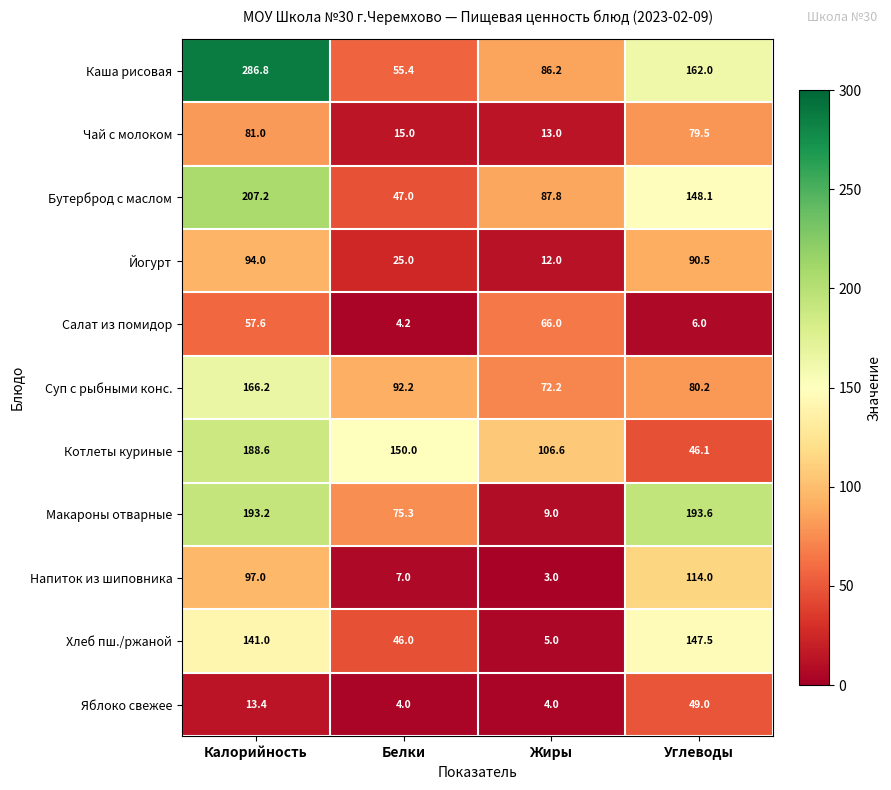

List the series in order of their peak value, lowest first.

Яблоко свежее, Салат из помидор, Чай с молоком, Йогурт, Напиток из шиповника, Хлеб пш./ржаной, Суп с рыбными конс., Котлеты куриные, Макароны отварные, Бутерброд с маслом, Каша рисовая